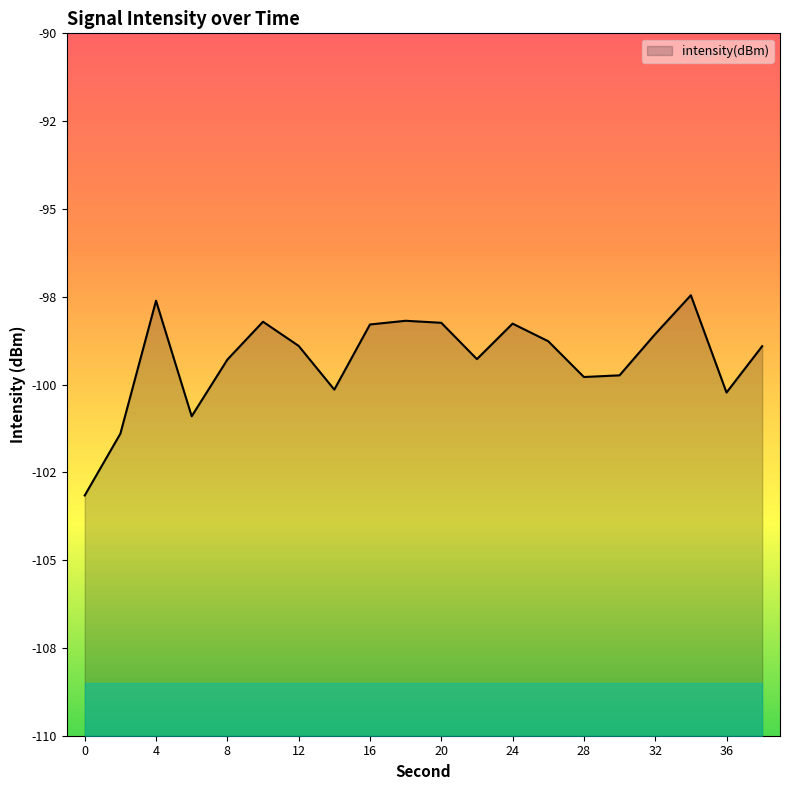

What is the sum of all values?

-1985.3